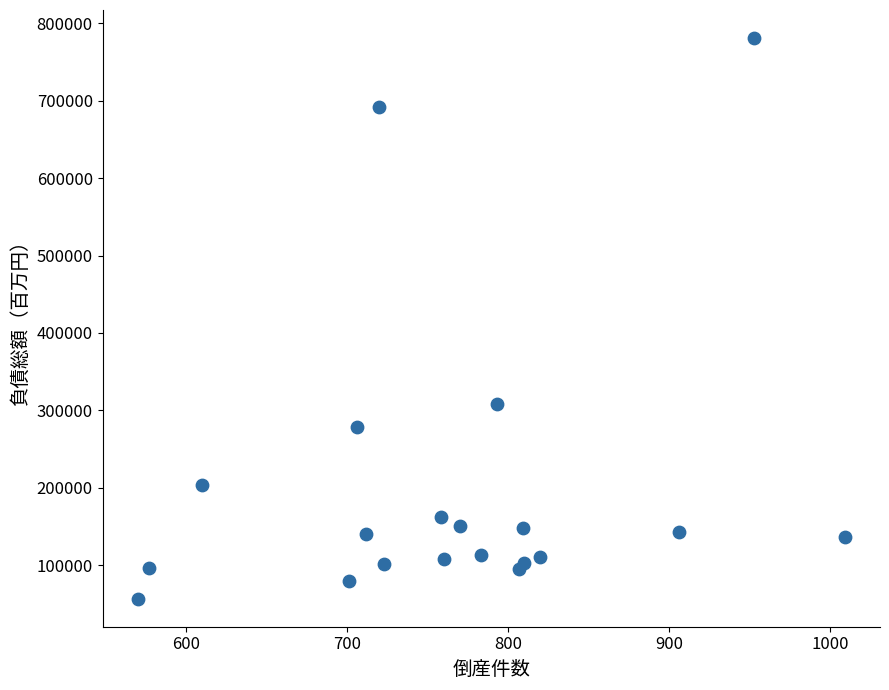

What Y value in the scatter plot is closest to 418865?

308010